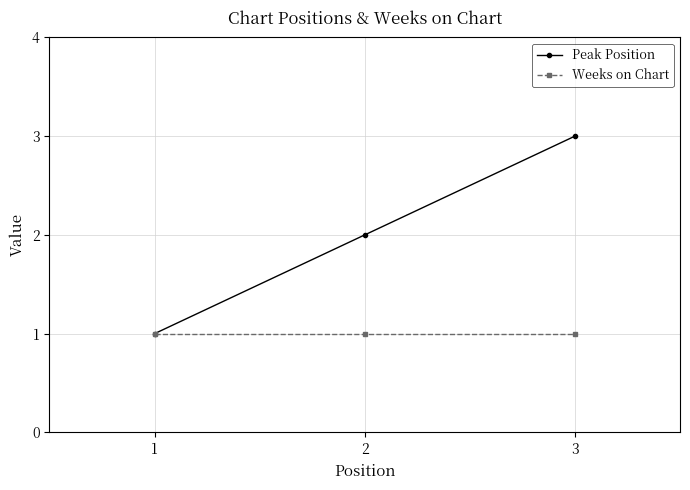

Reading left to right, list all the values displayed in this chart.

Peak Position: 1	2	3
Weeks on Chart: 1	1	1